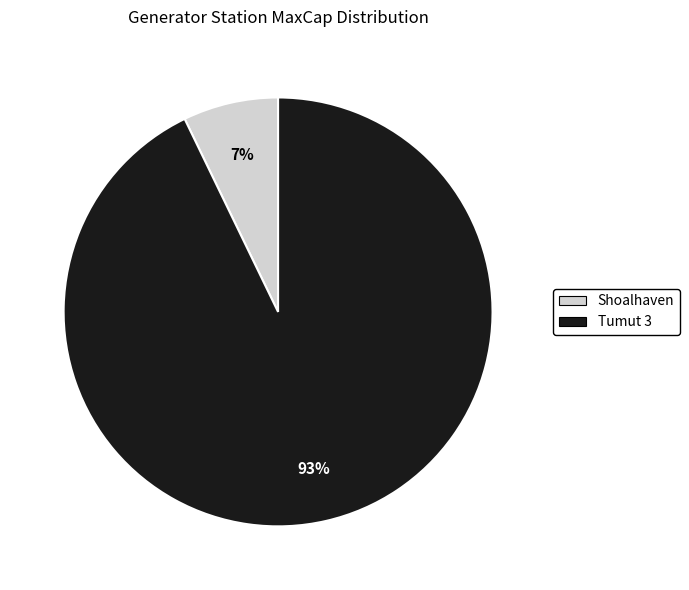

Is Tumut 3 the majority of the pie?

Yes